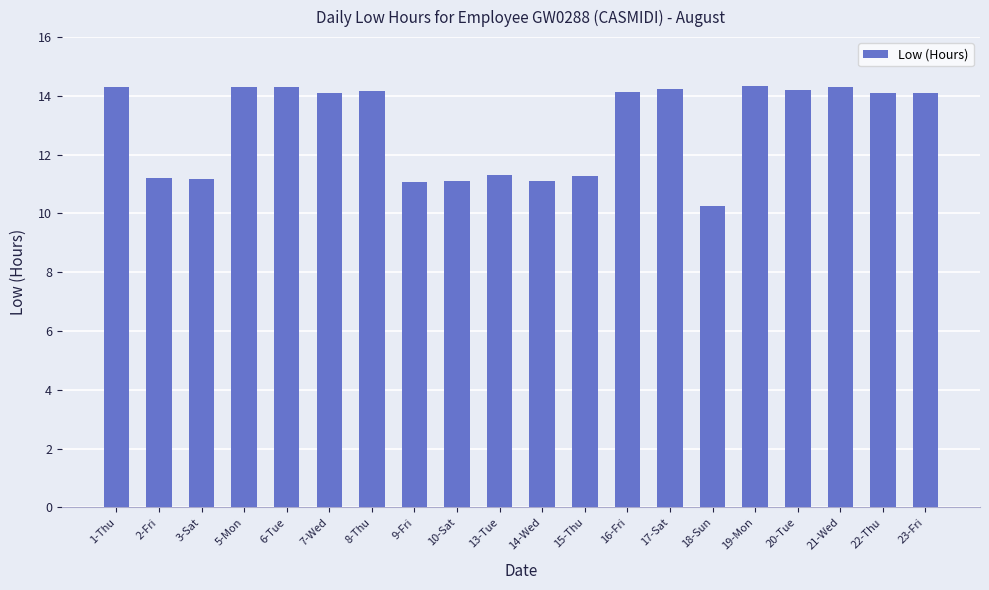

How many values are below 14?

8